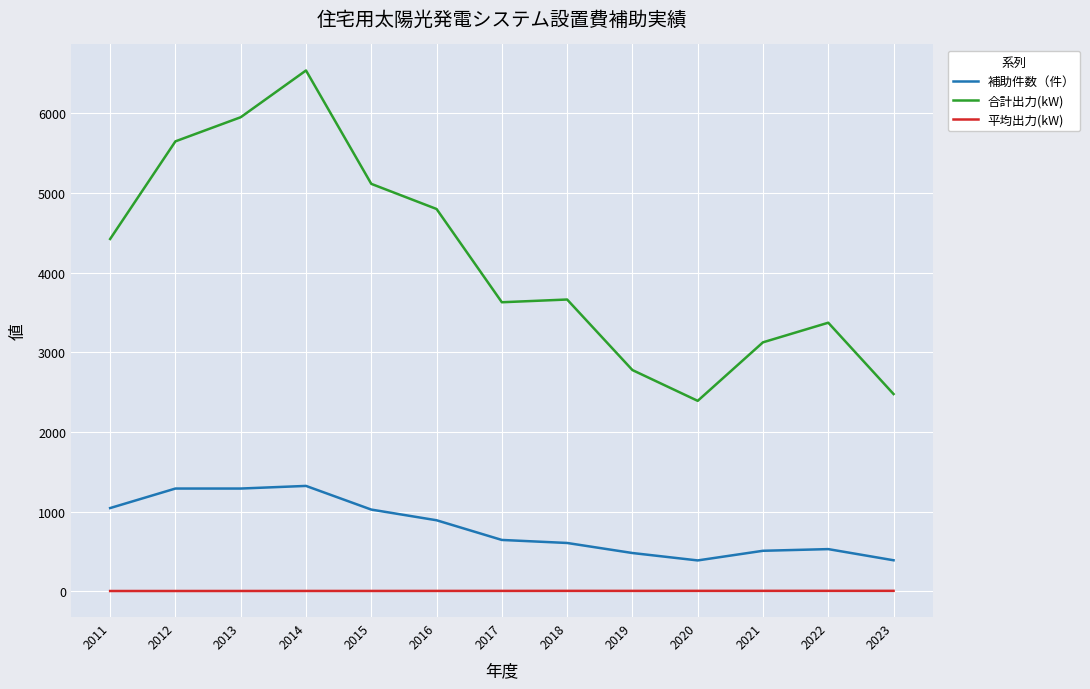

How many values in the 平均出力(kW) series exceed 5?

8